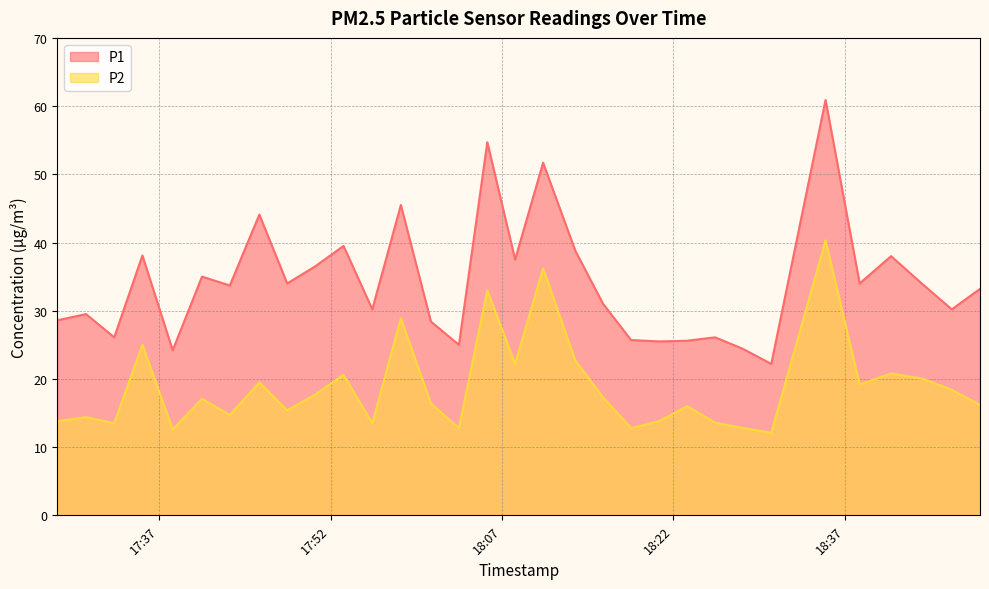

How many series are shown in this chart?

2